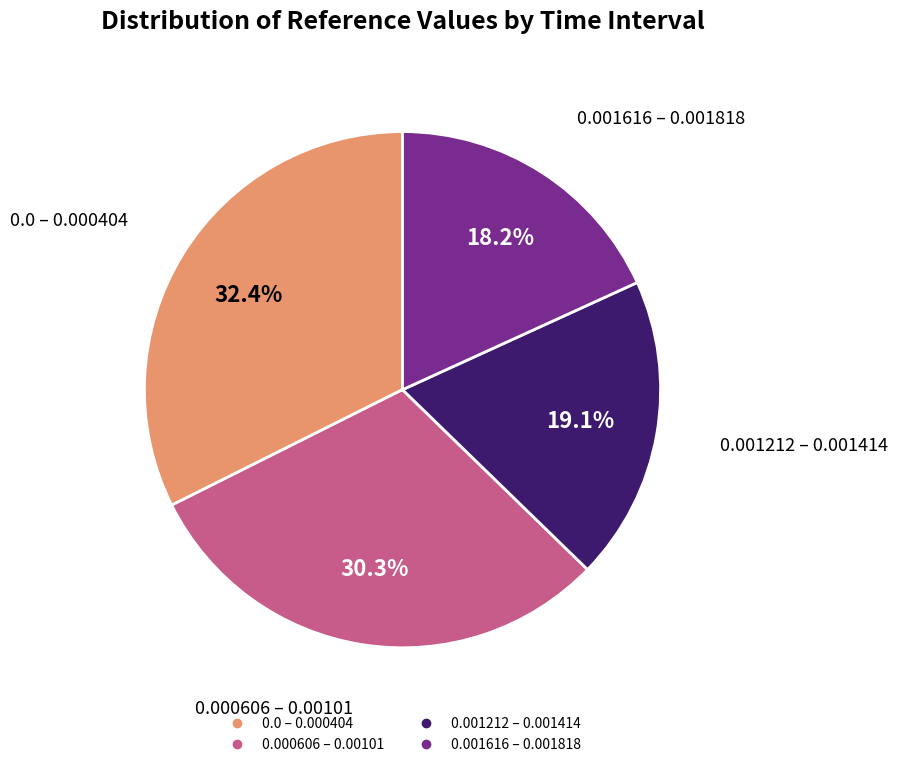

Is there a majority slice in this chart?

No